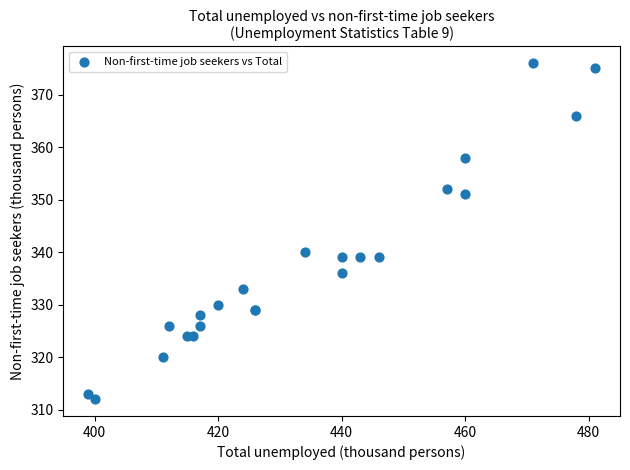

What Y value in the scatter plot is closest to 344?

340